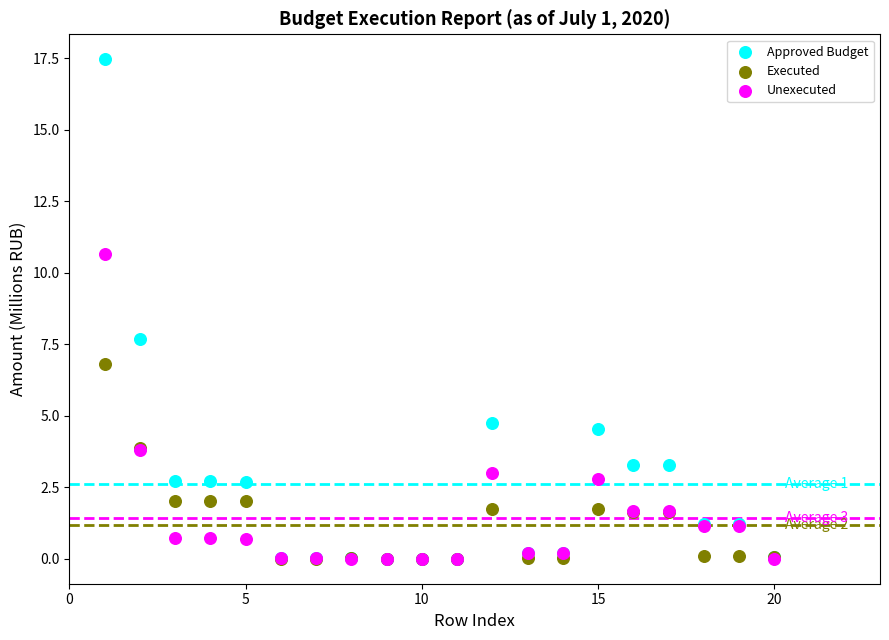

Which series reaches the maximum Y coordinate?

Approved Budget